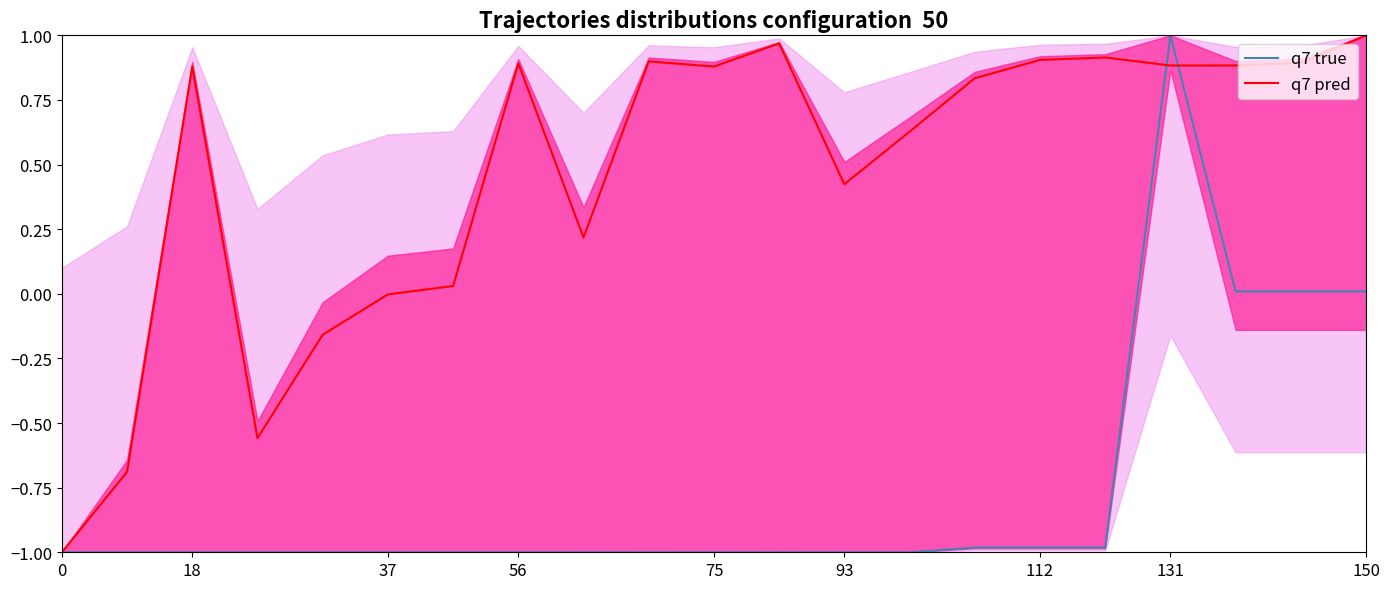

Between which two adjacent categories do q7 pred and q7 true first intersect?

16 and 17